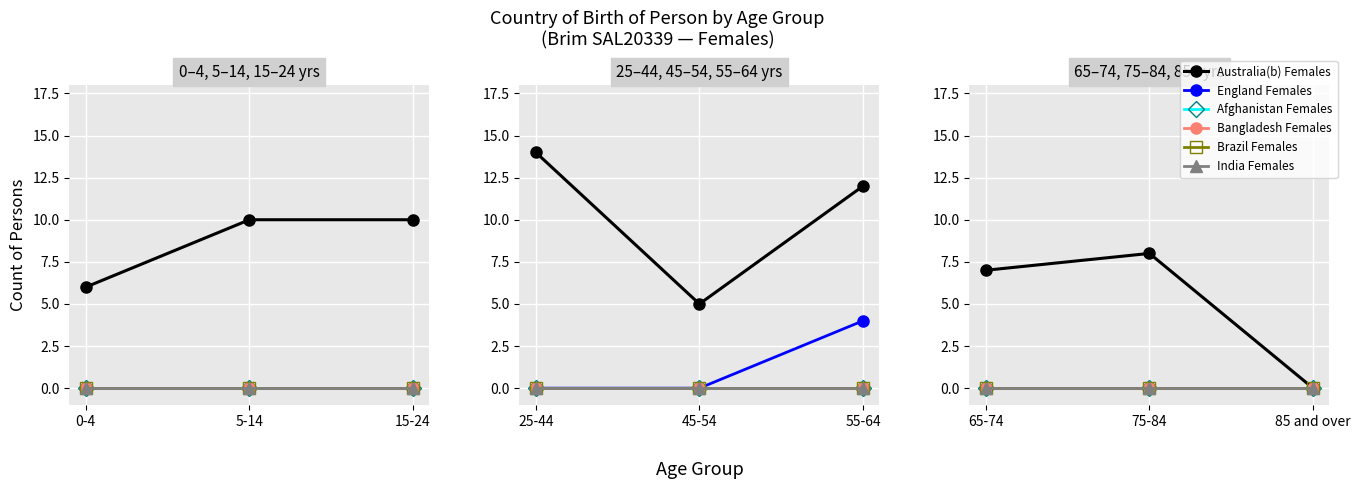

How many categories are shown in the chart?

3